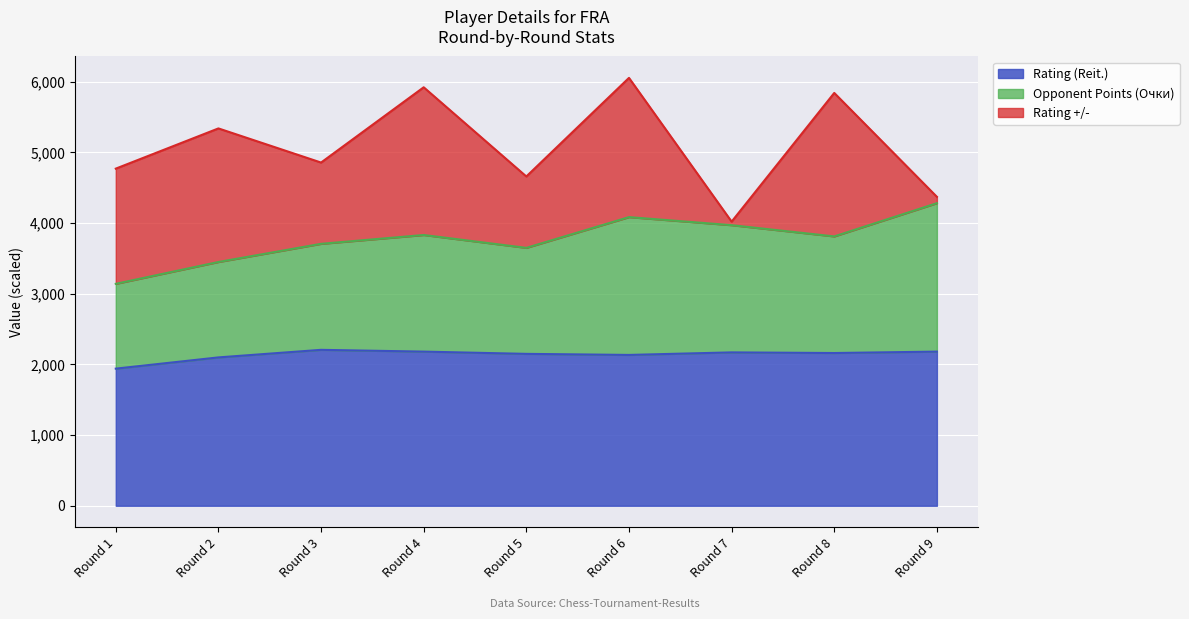

How many lines are shown in the chart?

3